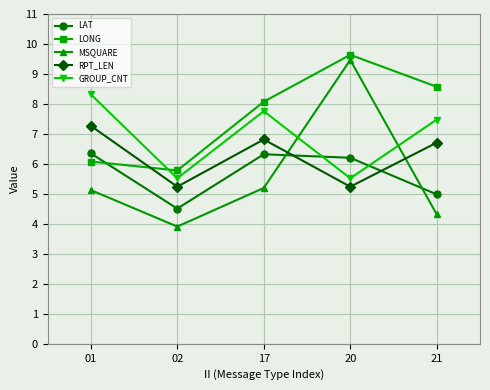

Which category has the lowest value across all series?

02